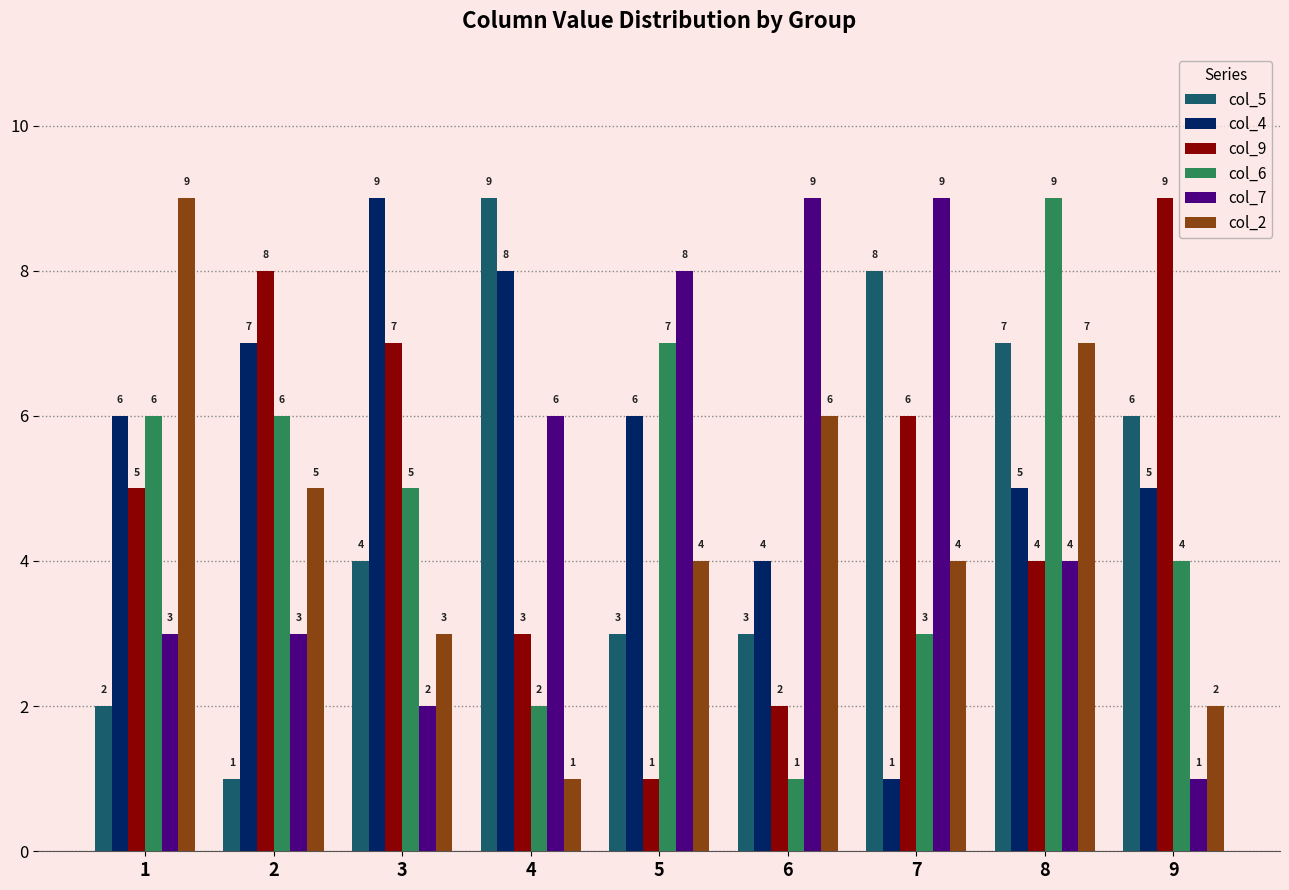

The col_5 series shows 3 at 1. True or false?

False